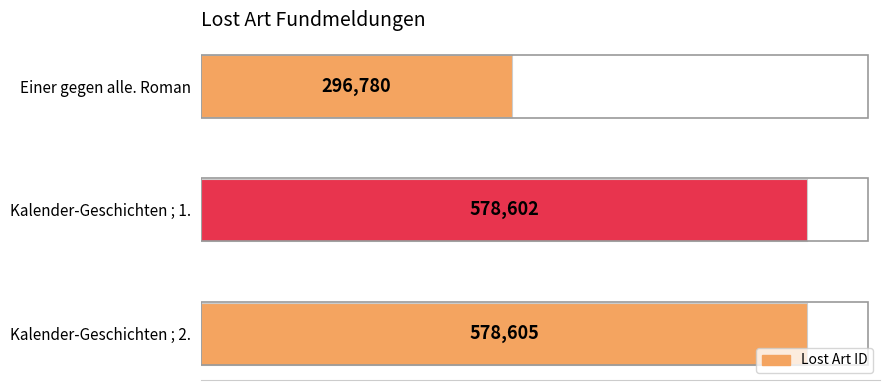

Rank the categories by value from highest to lowest.

Kalender-Geschichten ; 2., Kalender-Geschichten ; 1., Einer gegen alle. Roman